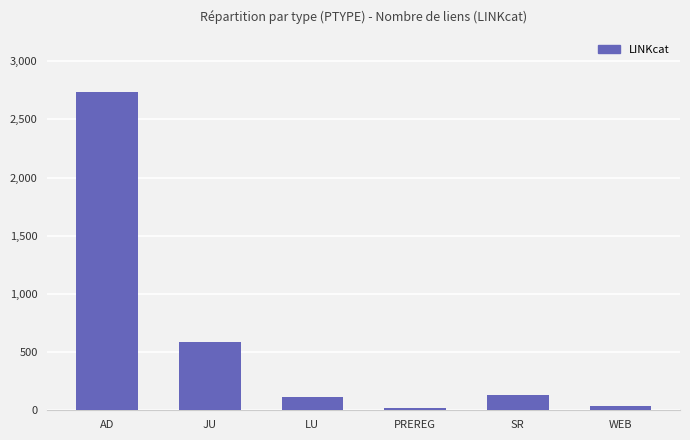

What is the value of the 1st bar from the left?

2734